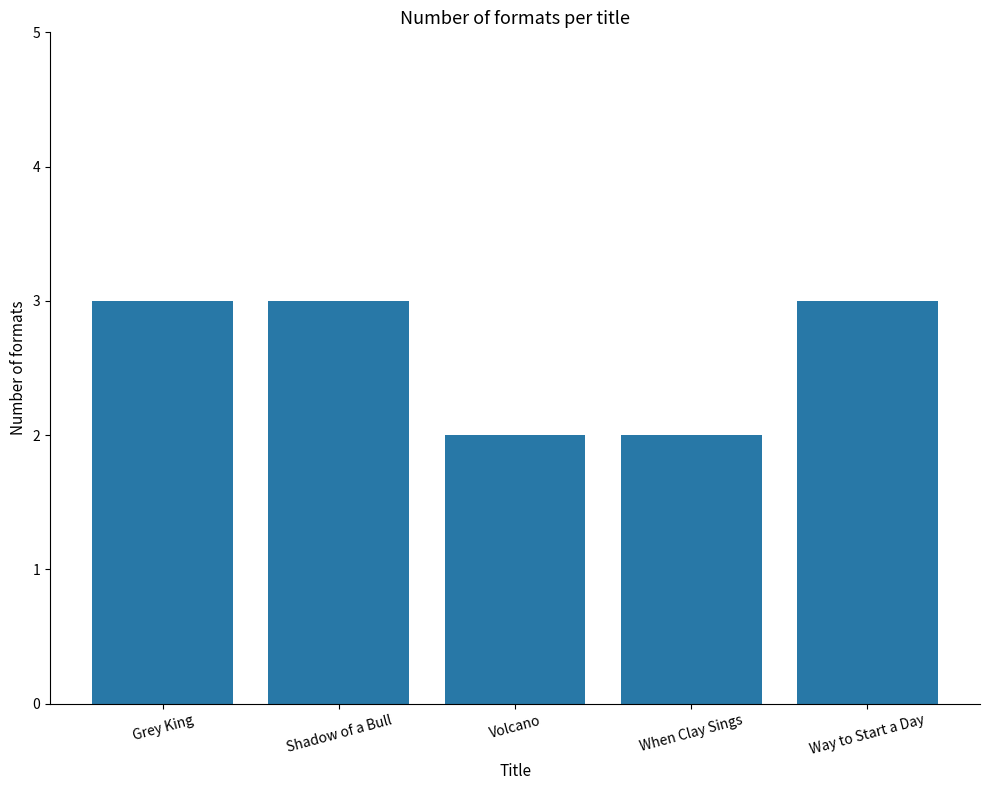

Which has a higher value, Volcano or Grey King?

Grey King